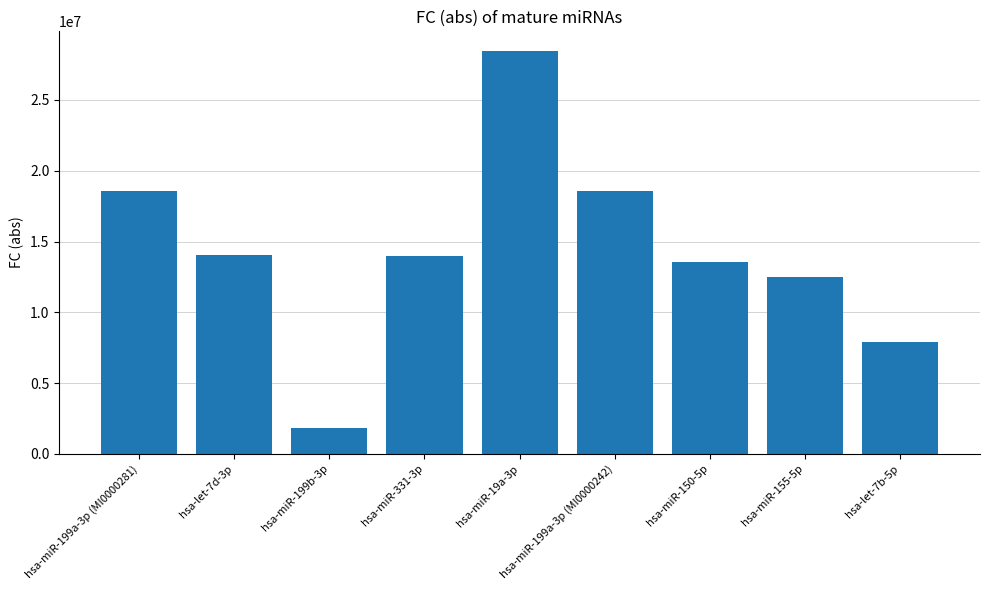

Which has a higher value, hsa-miR-155-5p or hsa-let-7d-3p?

hsa-let-7d-3p